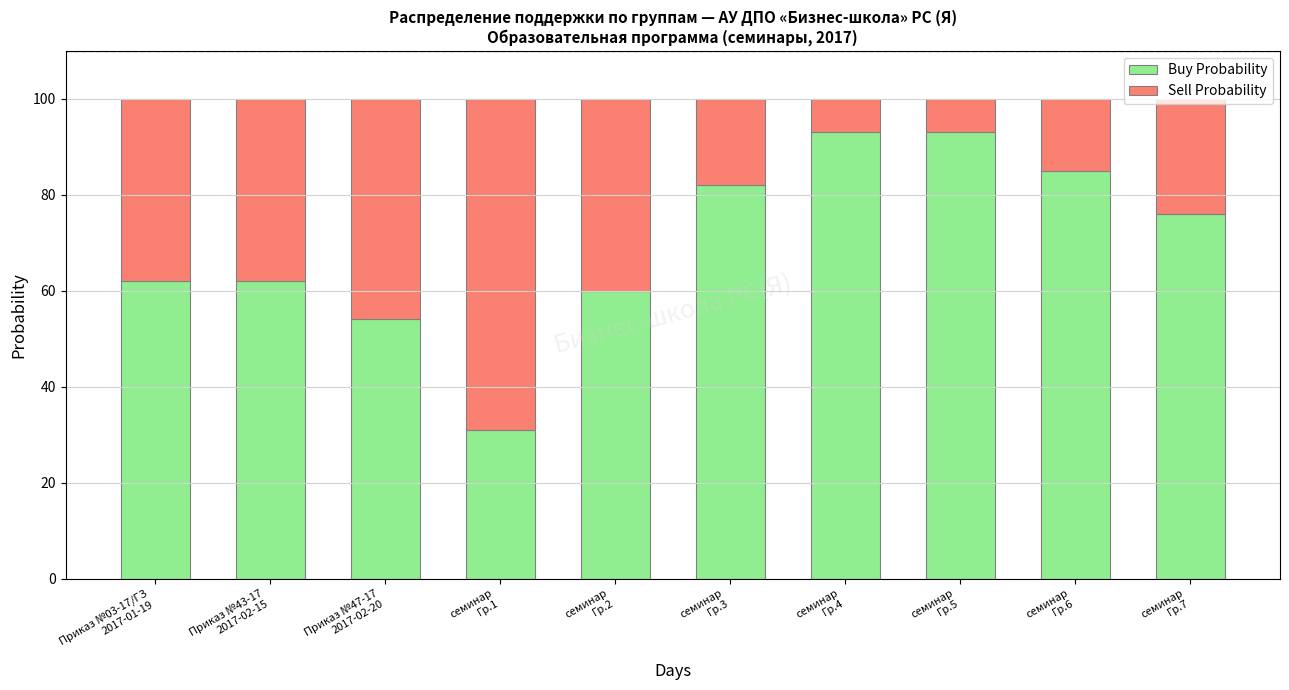

What is the average value of the Buy Probability series?

70